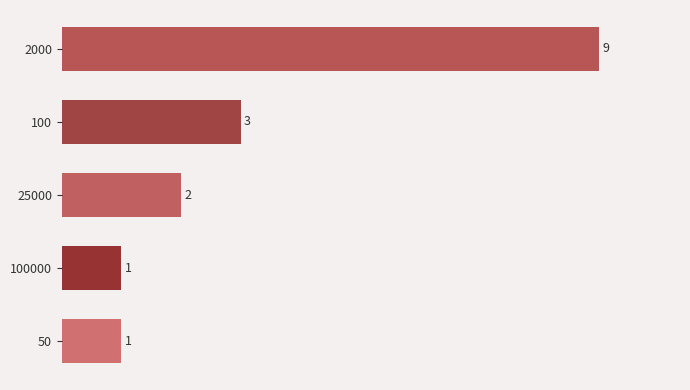

What is the sum of the values at 100 and 25000?

5